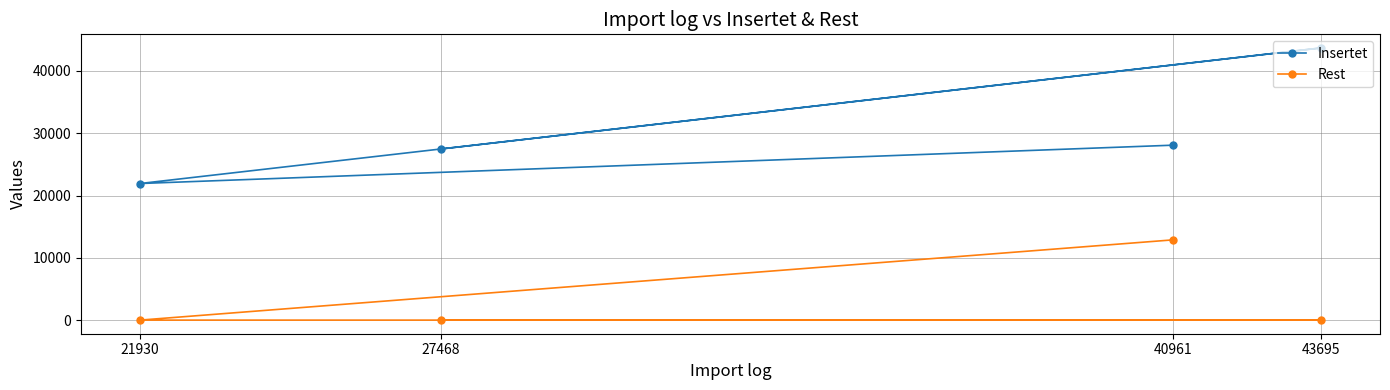

True or false: Rest and Insertet cross at least once.

False